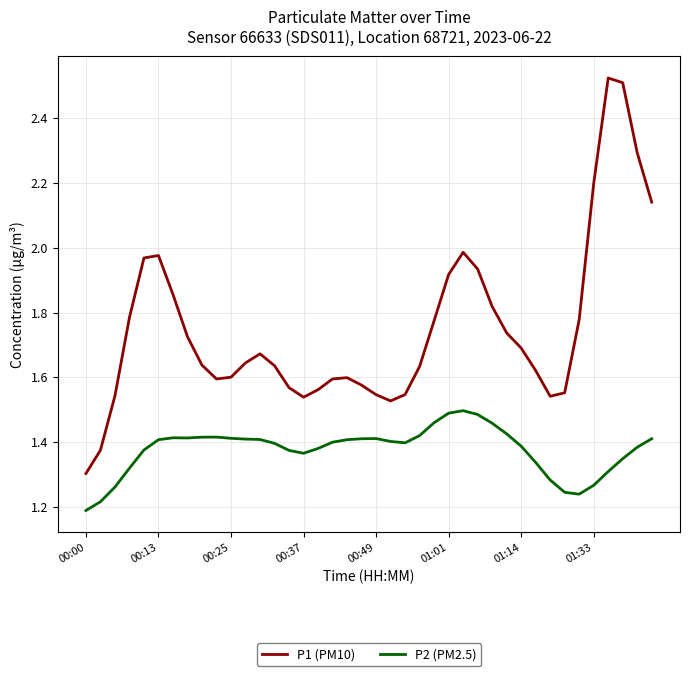

Which series has the largest range (max minus min)?

P1 (PM10)